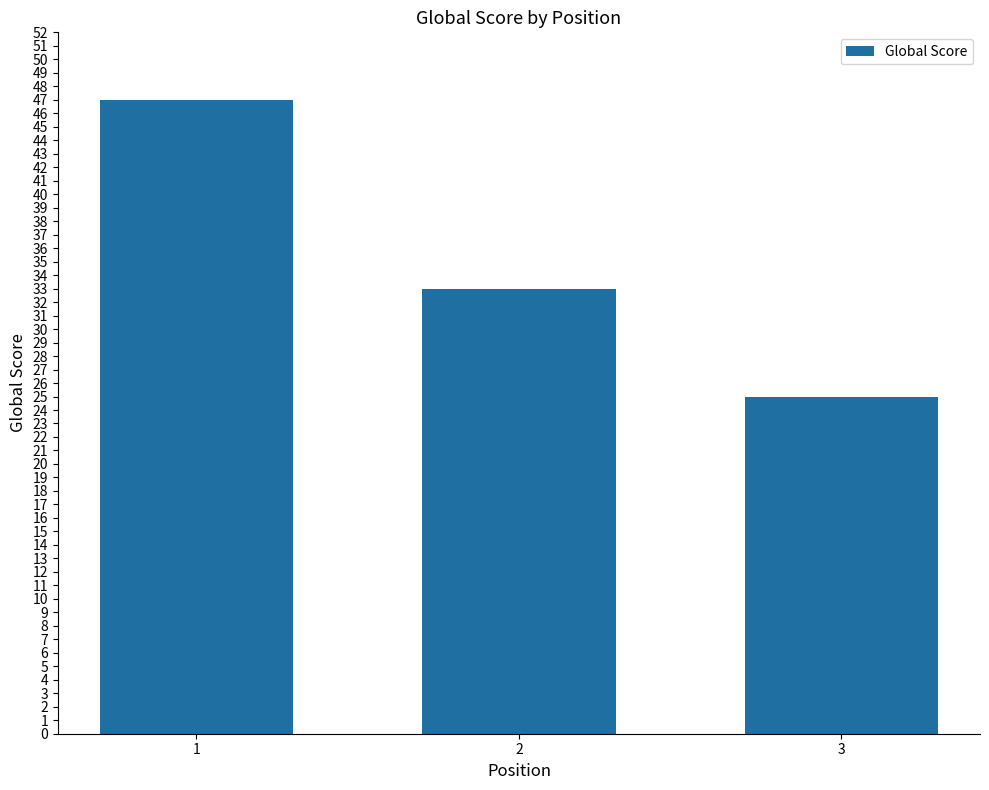

List the labels in order of value, largest first.

1, 2, 3